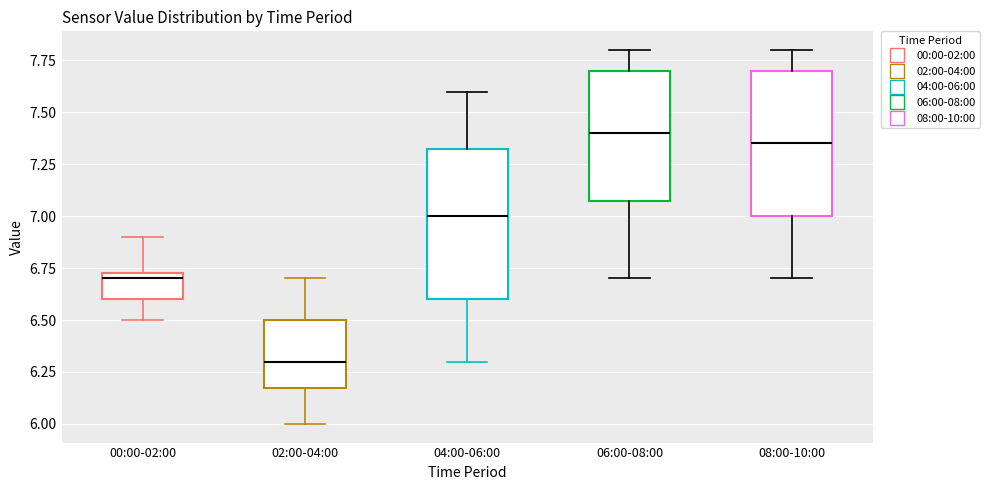

Where does the upper whisker of the box for 02:00-04:00 end on the y-axis? The values are not printed on the chart, so give them approximately, as read against the axis.

6.70